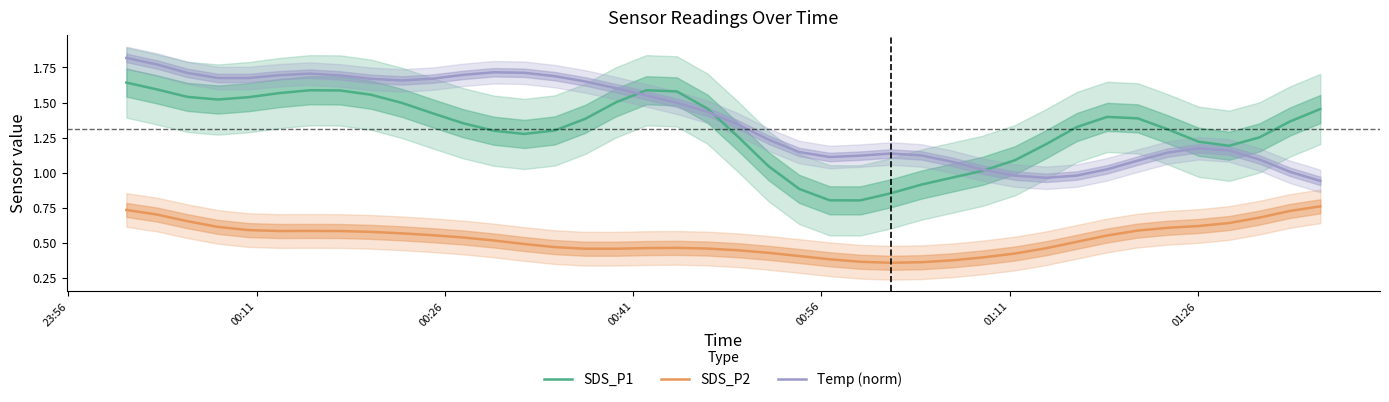

Count the number of categories in the chart.

40